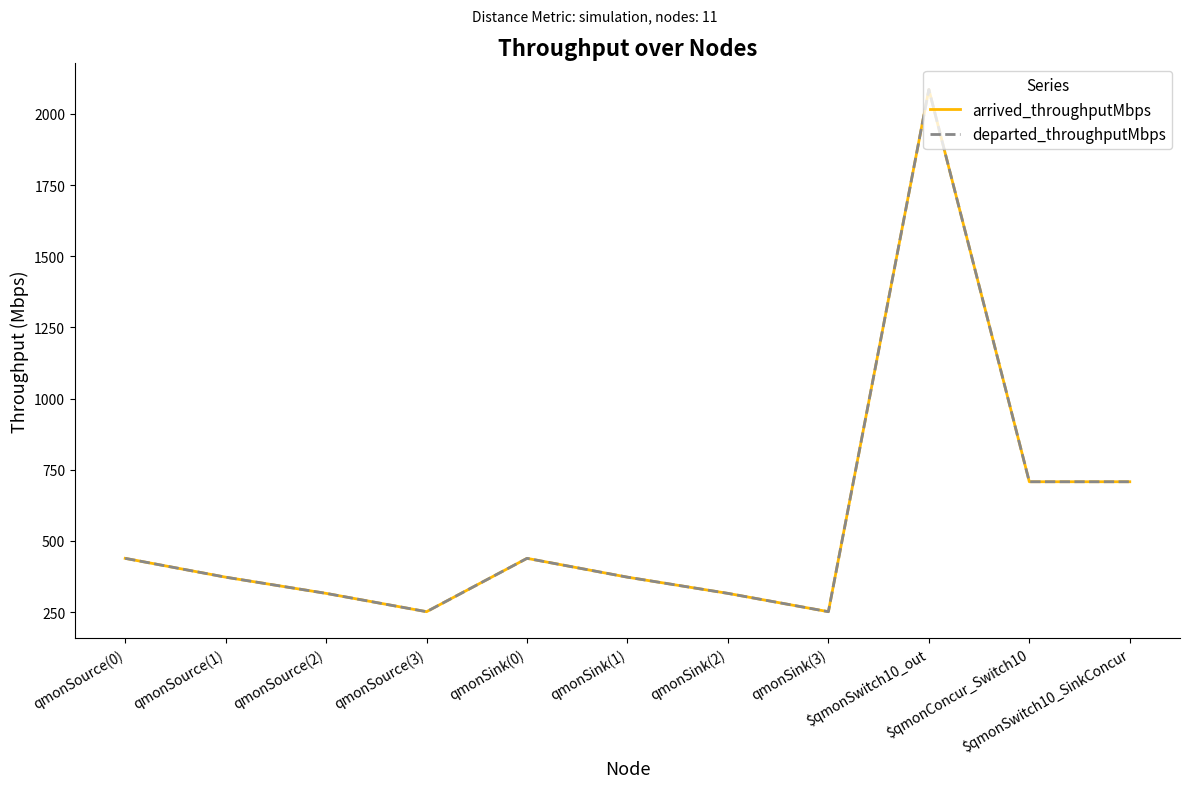

What is the difference between the maximum and minimum values in the departed_throughputMbps series?

1834.8